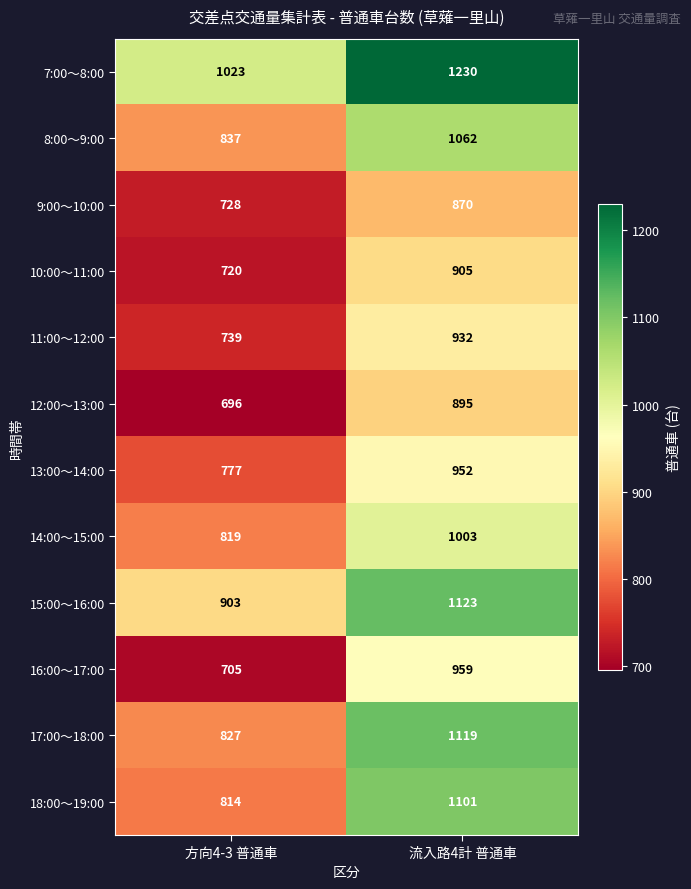

Reading left to right, extract all data points from this chart.

7:00～8:00: 方向4-3 普通車=1023	流入路4計 普通車=1230
8:00～9:00: 方向4-3 普通車=837	流入路4計 普通車=1062
9:00～10:00: 方向4-3 普通車=728	流入路4計 普通車=870
10:00～11:00: 方向4-3 普通車=720	流入路4計 普通車=905
11:00～12:00: 方向4-3 普通車=739	流入路4計 普通車=932
12:00～13:00: 方向4-3 普通車=696	流入路4計 普通車=895
13:00～14:00: 方向4-3 普通車=777	流入路4計 普通車=952
14:00～15:00: 方向4-3 普通車=819	流入路4計 普通車=1003
15:00～16:00: 方向4-3 普通車=903	流入路4計 普通車=1123
16:00～17:00: 方向4-3 普通車=705	流入路4計 普通車=959
17:00～18:00: 方向4-3 普通車=827	流入路4計 普通車=1119
18:00～19:00: 方向4-3 普通車=814	流入路4計 普通車=1101